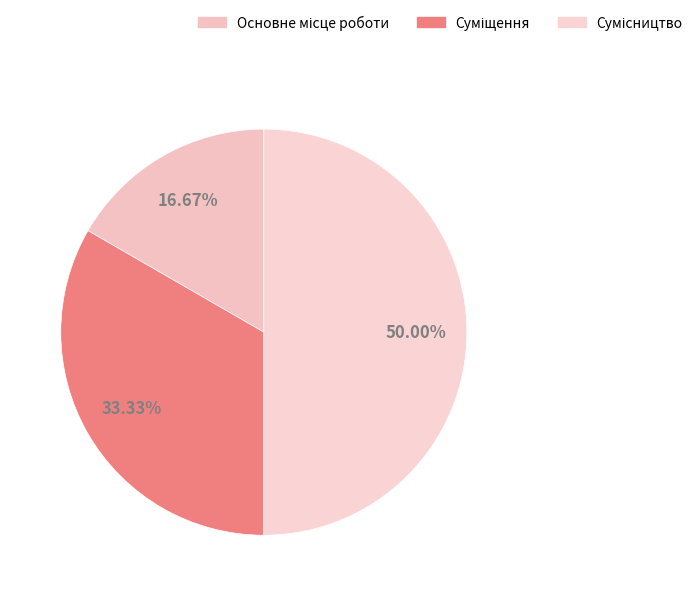

How many slices are in this pie chart?

3